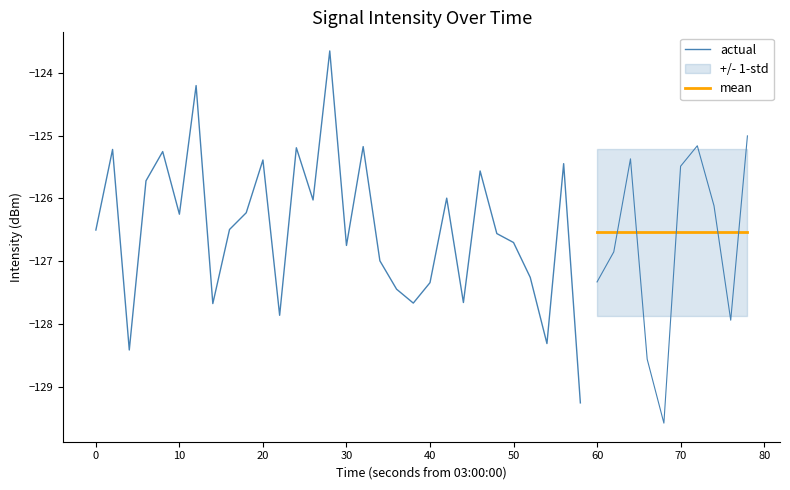

Reading left to right, list all the values displayed in this chart.

0=-126.5	1=-125.2	2=-128.4	3=-125.7	4=-125.3	5=-126.3	6=-124.2	7=-127.7	8=-126.5	9=-126.2	10=-125.4	11=-127.9	12=-125.2	13=-126.0	14=-123.7	15=-126.7	16=-125.2	17=-127.0	18=-127.4	19=-127.7	20=-127.3	21=-126.0	22=-127.7	23=-125.6	24=-126.6	25=-126.7	26=-127.3	27=-128.3	28=-125.4	29=-129.3	30=-127.3	31=-126.9	32=-125.4	33=-128.6	34=-129.6	35=-125.5	36=-125.2	37=-126.1	38=-127.9	39=-125.0